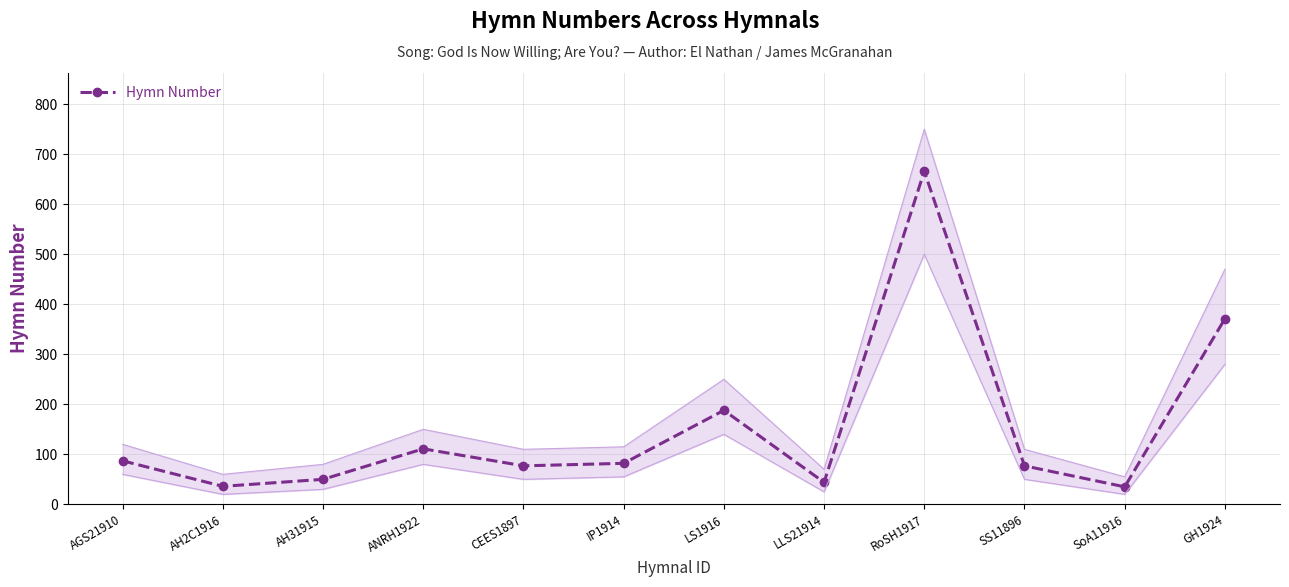

Rank the categories by value from highest to lowest.

RoSH1917, GH1924, LS1916, ANRH1922, AGS21910, IP1914, CEES1897, SS11896, AH31915, LLS21914, AH2C1916, SoA11916